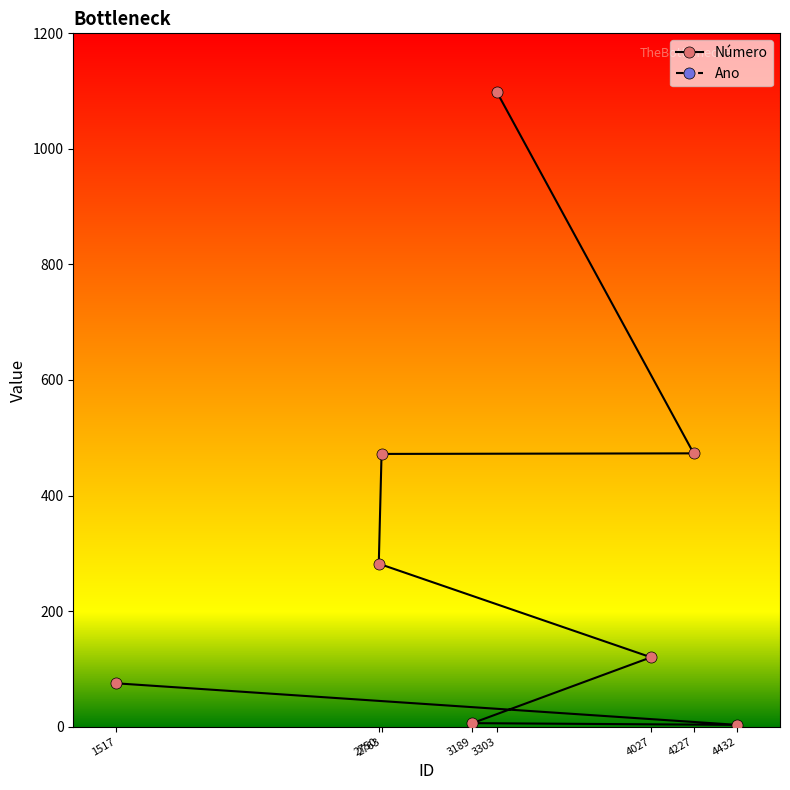

What is the average value of the Ano series?

2013